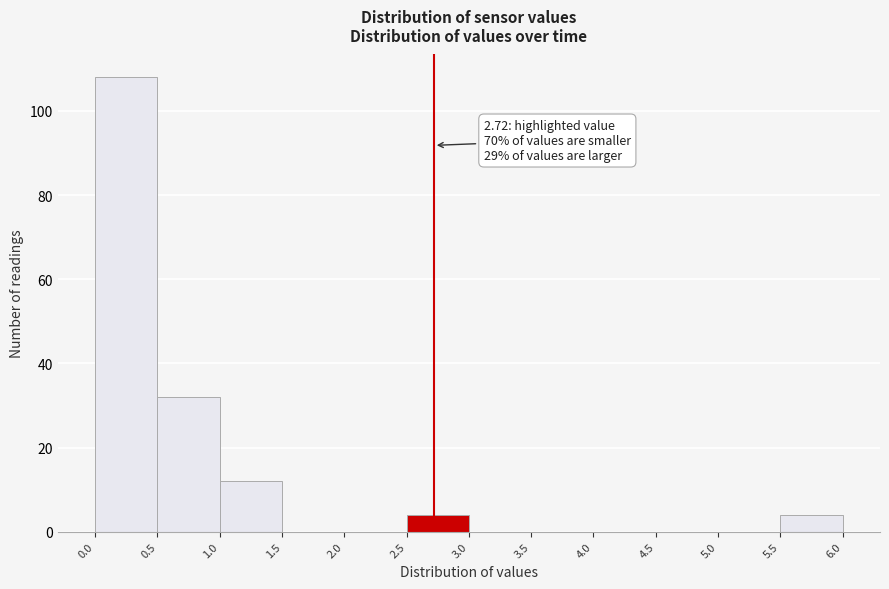

Over which range of the x-axis is the bar tallest?

0.0 to 0.5